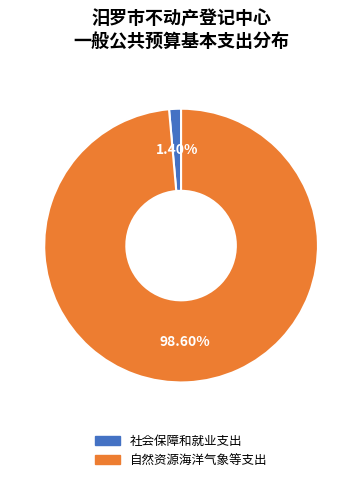

True or false: 自然资源海洋气象等支出 accounts for 99% of the total.

True